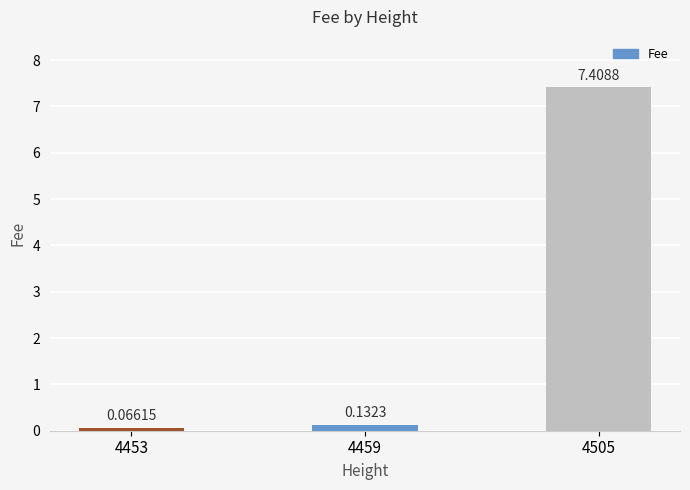

What is the average value?

2.5